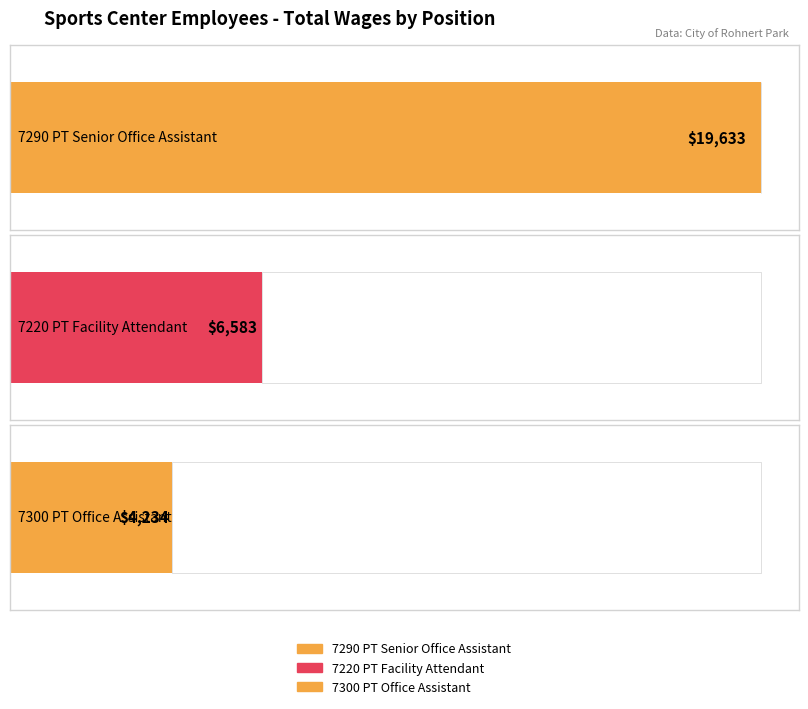

Reading left to right, transcribe all the data shown in this chart.

7290 PT Senior
Office Assistant=19633	7220 PT Facility
Attendant=6583	7300 PT Office
Assistant=4234